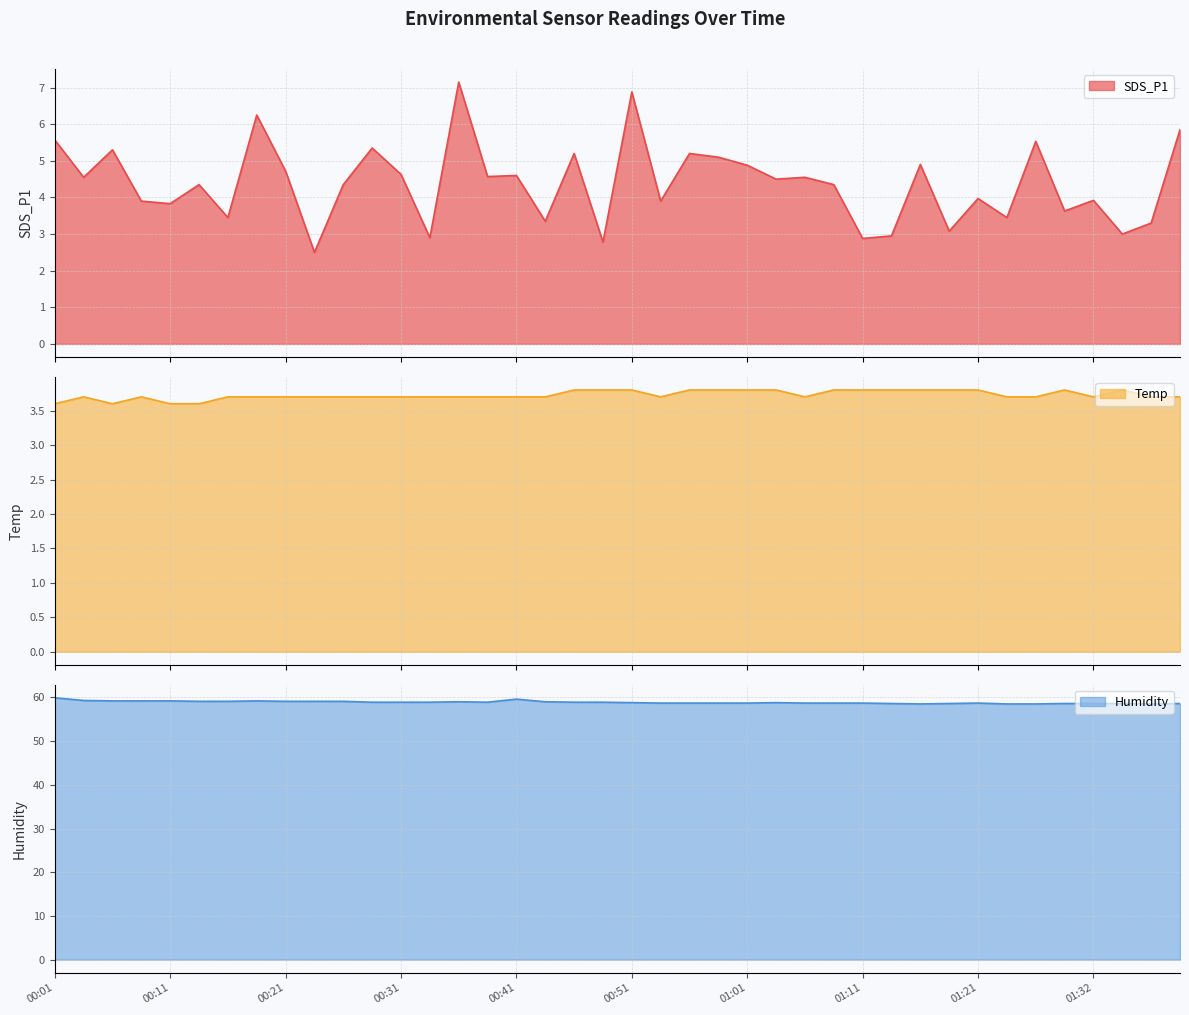

Reading right to left, what are all the values shown in this chart?

SDS_P1: 01:39=5.8	01:37=3.3	01:34=3.0	01:32=3.9	01:29=3.6	01:27=5.5	01:24=3.5	01:21=4.0	01:18=3.1	01:16=4.9	01:13=3.0	01:11=2.9	01:08=4.3	01:06=4.5	01:03=4.5	01:01=4.9	00:58=5.1	00:56=5.2	00:53=3.9	00:51=6.9	00:48=2.8	00:46=5.2	00:43=3.4	00:41=4.6	00:38=4.6	00:36=7.2	00:33=2.9	00:31=4.6	00:28=5.3	00:26=4.3	00:23=2.5	00:21=4.7	00:18=6.2	00:16=3.5	00:13=4.3	00:11=3.8	00:08=3.9	00:06=5.3	00:04=4.5	00:01=5.6
Temp: 01:39=3.7	01:37=3.7	01:34=3.8	01:32=3.7	01:29=3.8	01:27=3.7	01:24=3.7	01:21=3.8	01:18=3.8	01:16=3.8	01:13=3.8	01:11=3.8	01:08=3.8	01:06=3.7	01:03=3.8	01:01=3.8	00:58=3.8	00:56=3.8	00:53=3.7	00:51=3.8	00:48=3.8	00:46=3.8	00:43=3.7	00:41=3.7	00:38=3.7	00:36=3.7	00:33=3.7	00:31=3.7	00:28=3.7	00:26=3.7	00:23=3.7	00:21=3.7	00:18=3.7	00:16=3.7	00:13=3.6	00:11=3.6	00:08=3.7	00:06=3.6	00:04=3.7	00:01=3.6
Humidity: 01:39=58.6	01:37=58.5	01:34=58.6	01:32=58.6	01:29=58.6	01:27=58.5	01:24=58.5	01:21=58.7	01:18=58.6	01:16=58.5	01:13=58.6	01:11=58.7	01:08=58.7	01:06=58.7	01:03=58.8	01:01=58.7	00:58=58.7	00:56=58.7	00:53=58.7	00:51=58.8	00:48=58.9	00:46=58.9	00:43=59.0	00:41=59.6	00:38=58.9	00:36=59.0	00:33=58.9	00:31=58.9	00:28=58.9	00:26=59.1	00:23=59.1	00:21=59.1	00:18=59.2	00:16=59.1	00:13=59.1	00:11=59.2	00:08=59.2	00:06=59.2	00:04=59.3	00:01=59.9